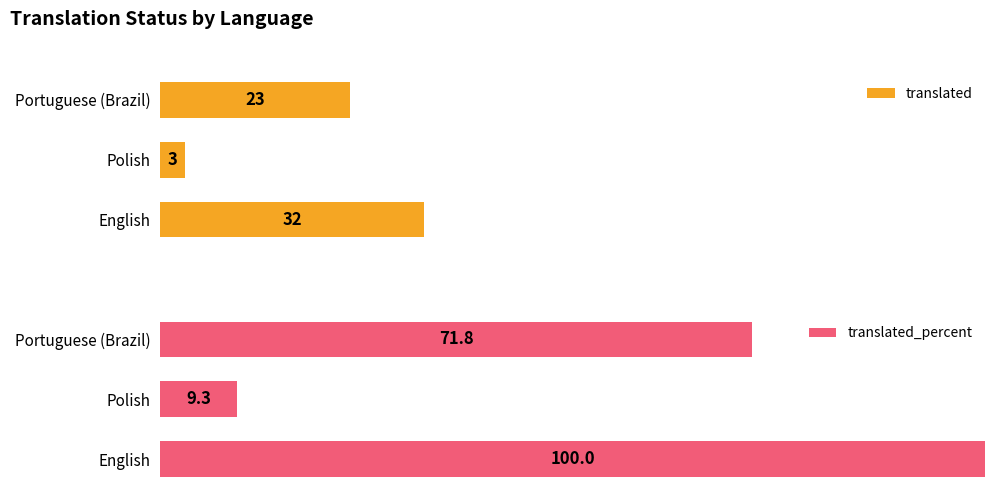

At which label is translated closest to 17?

Portuguese (Brazil)